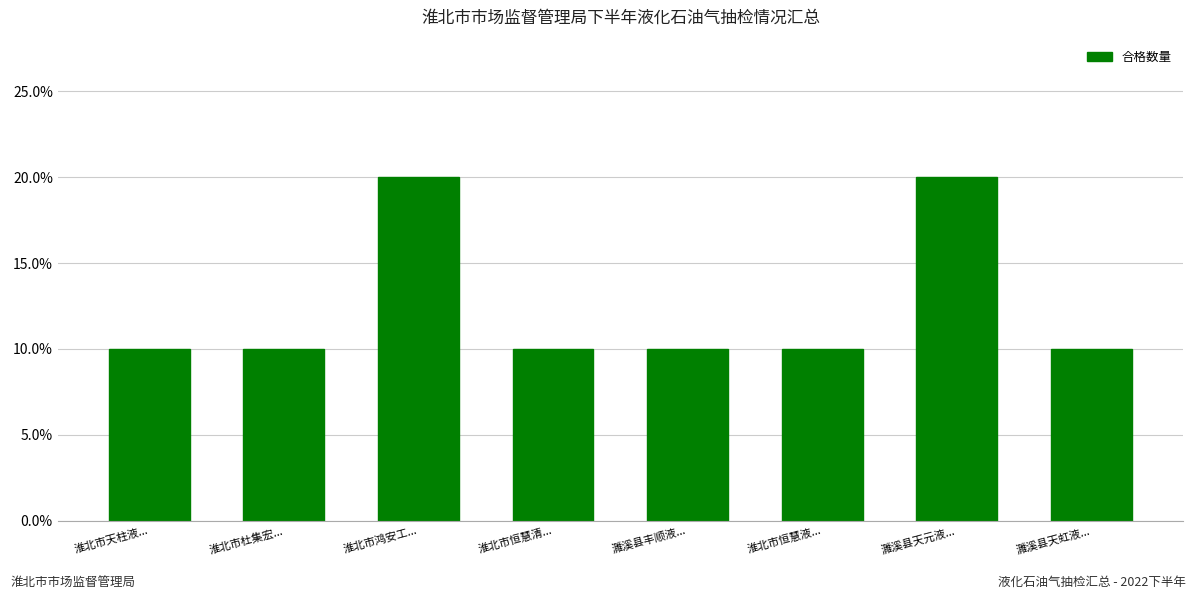

Rank the categories by value from highest to lowest.

淮北市鸿安工..., 濉溪县天元液..., 淮北市天柱液..., 淮北市杜集宏..., 淮北市恒慧清..., 濉溪县丰顺液..., 淮北市恒慧液..., 濉溪县天虹液...